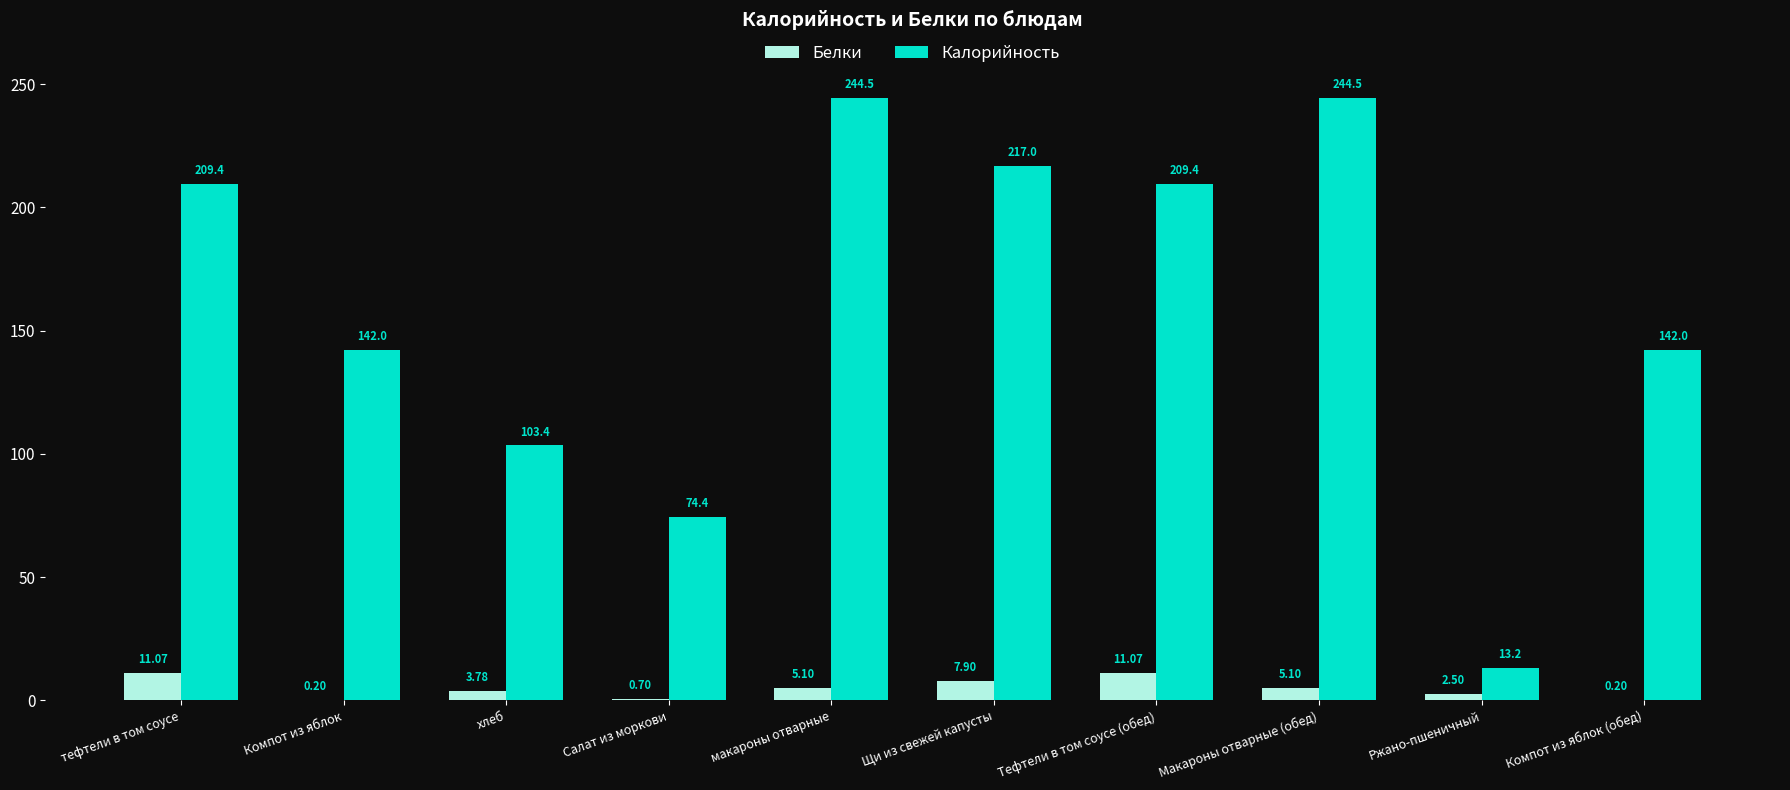

Are the bars horizontal?

No